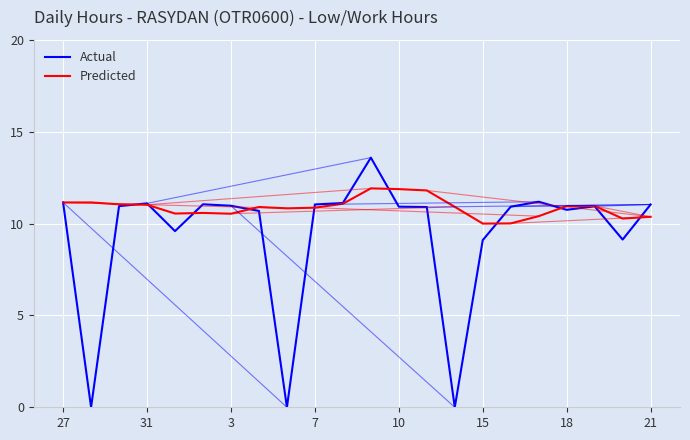

What is the highest value of the Predicted series?

11.9